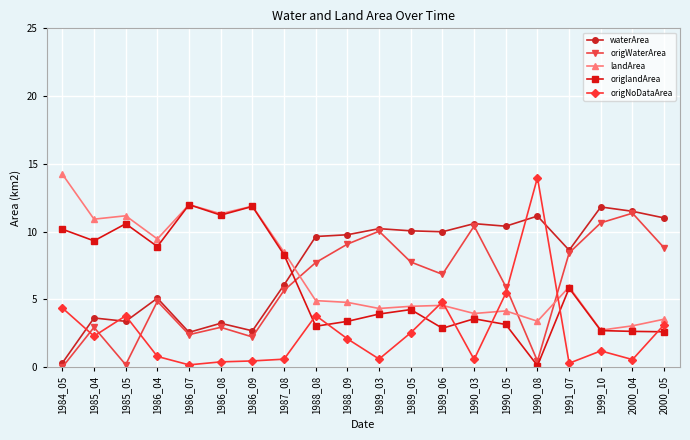

Which category has the highest value in the origWaterArea series?

2000_04